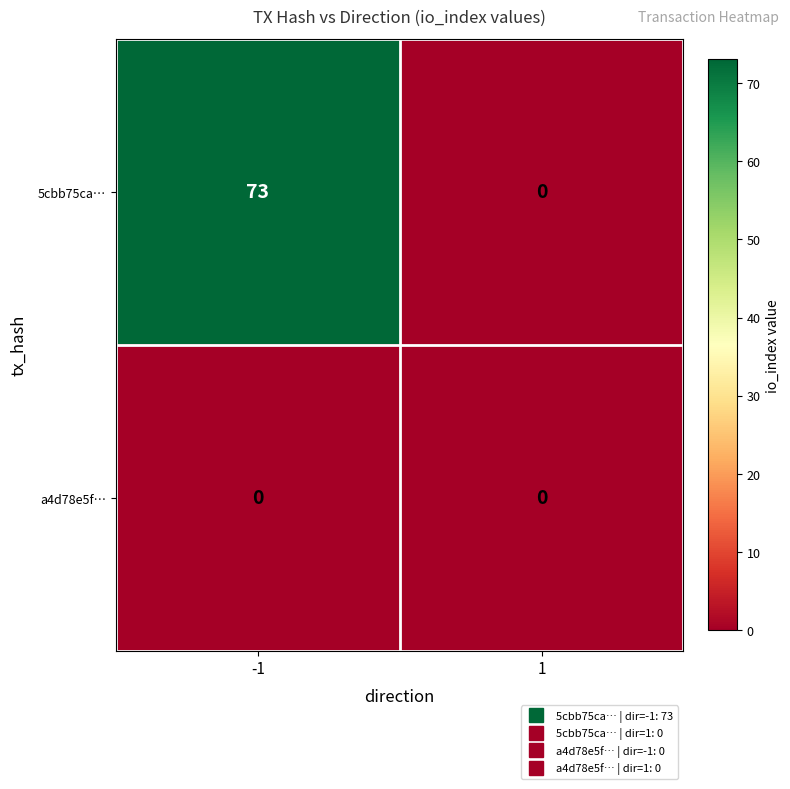

Which series has the widest spread of values?

5cbb75ca…